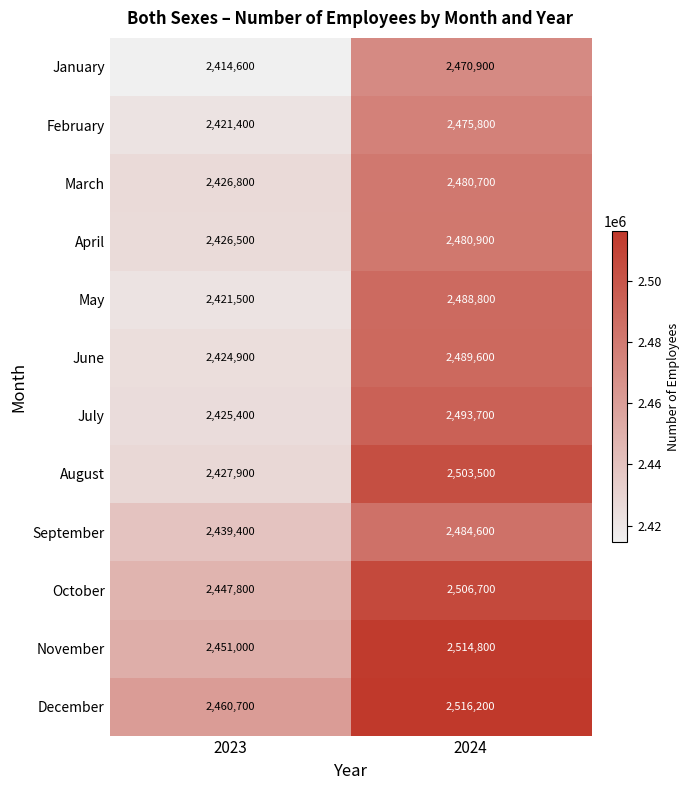

The September series shows 2484600 at 2024. True or false?

True